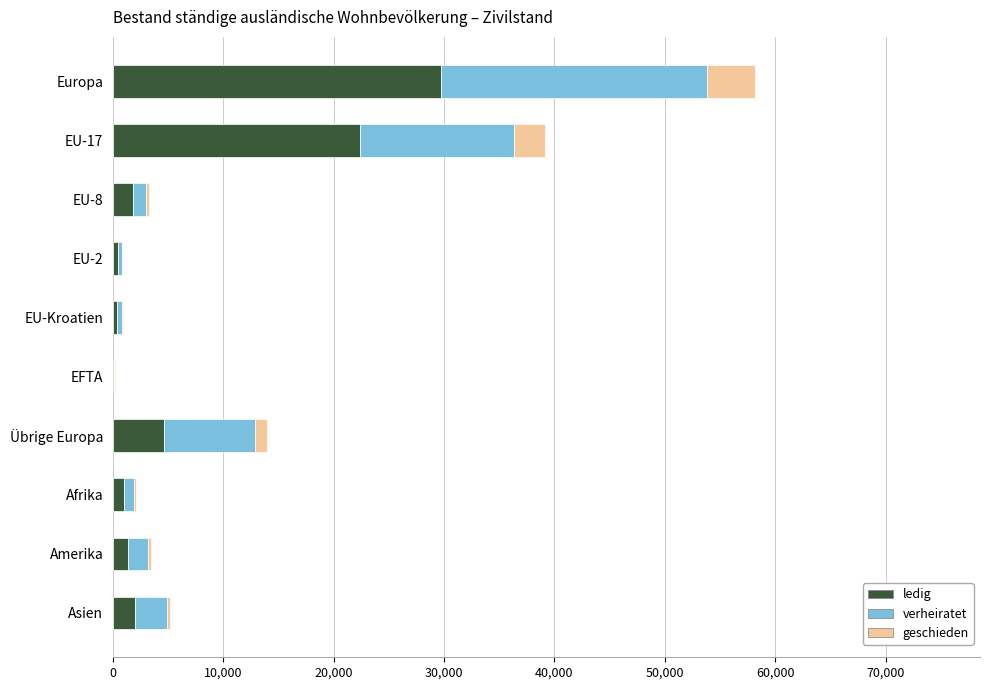

What is the maximum value for ledig?

29684